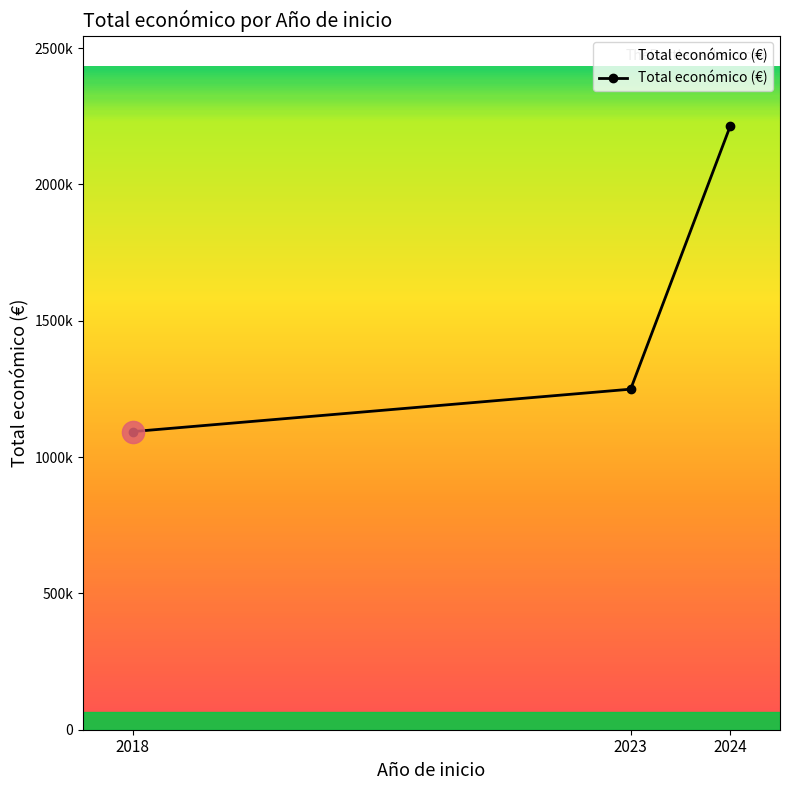

Is it true that the value at 2024 is 1003846?

False